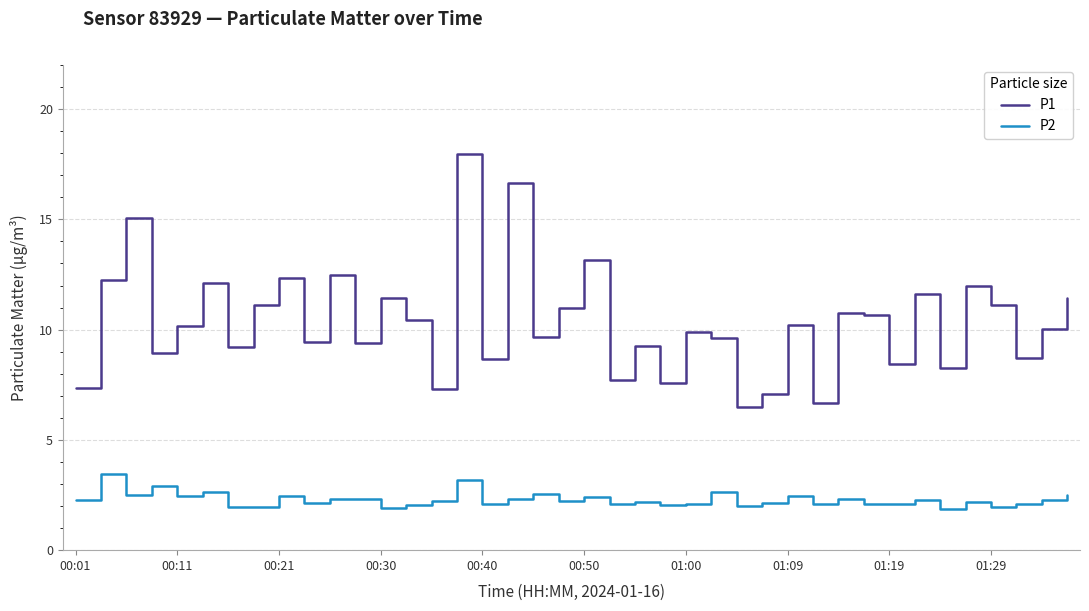

What is the lowest value of the P1 series?

6.5